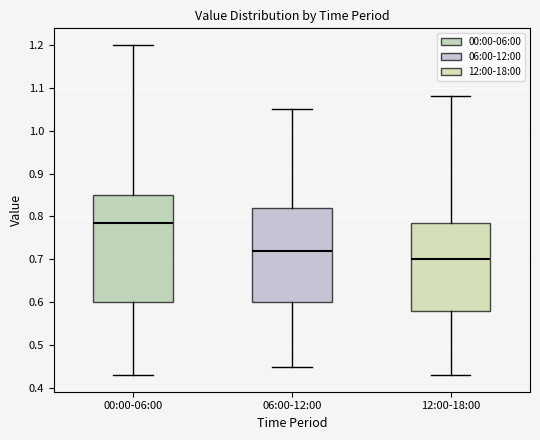

Reading left to right, transcribe this box plot: for each box, give where its median line is, the range the box spans, and where its two whiskers end, as read against the y-axis. The values are not printed on the chart, so give them approximately, as read against the axis.

00:00-06:00: median 0.79, box 0.60 to 0.85, whiskers 0.43 to 1.20
06:00-12:00: median 0.72, box 0.60 to 0.82, whiskers 0.45 to 1.05
12:00-18:00: median 0.70, box 0.58 to 0.79, whiskers 0.43 to 1.08